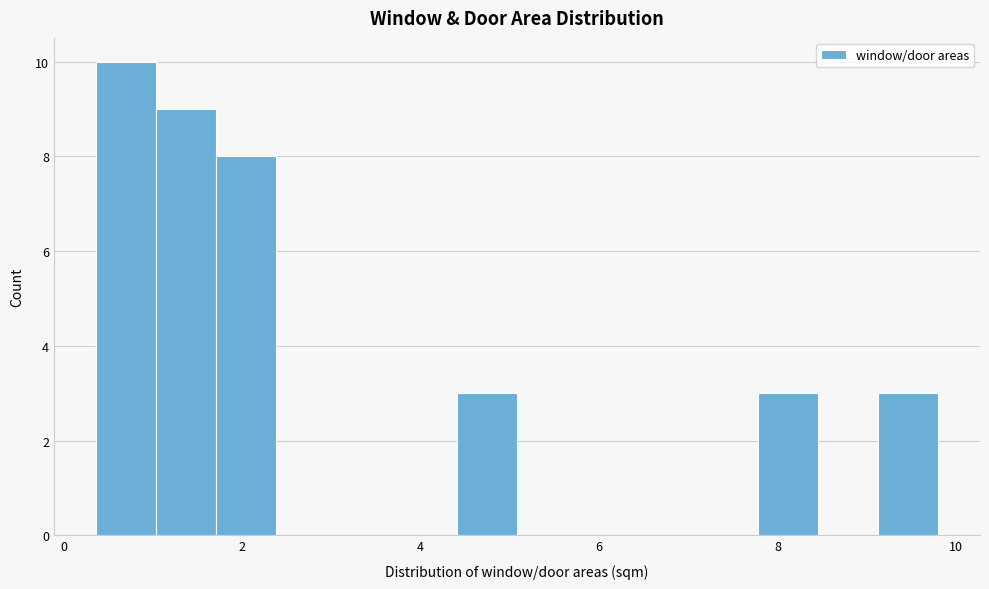

Around what value on the x-axis is the tallest bar? Give the approximate position of its centre, as read against the axis.

0.6